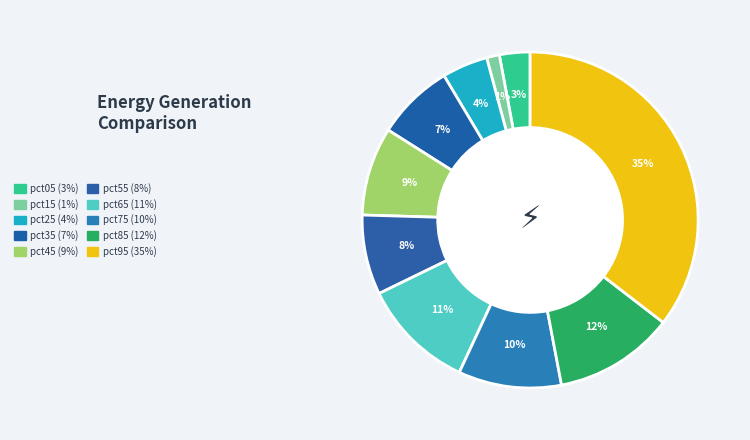

What is the smallest slice in the pie chart?

pct15